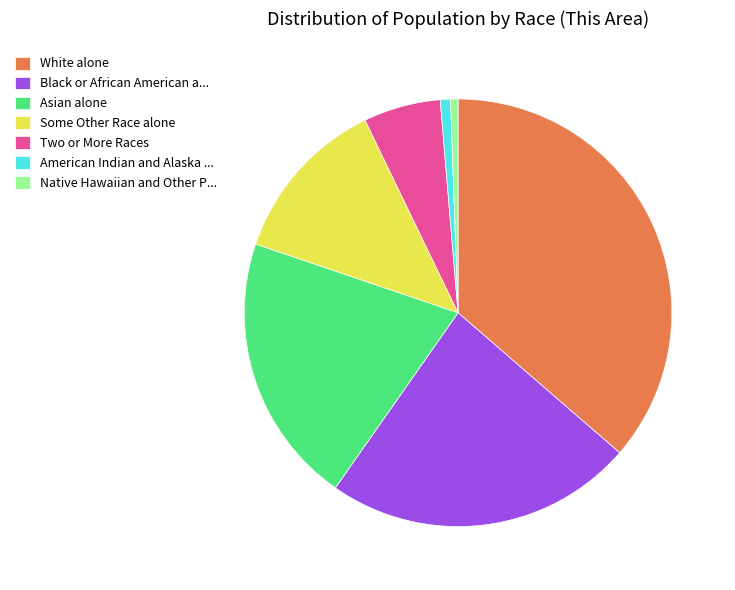

Which has a higher value, Native Hawaiian and Other P... or White alone?

White alone